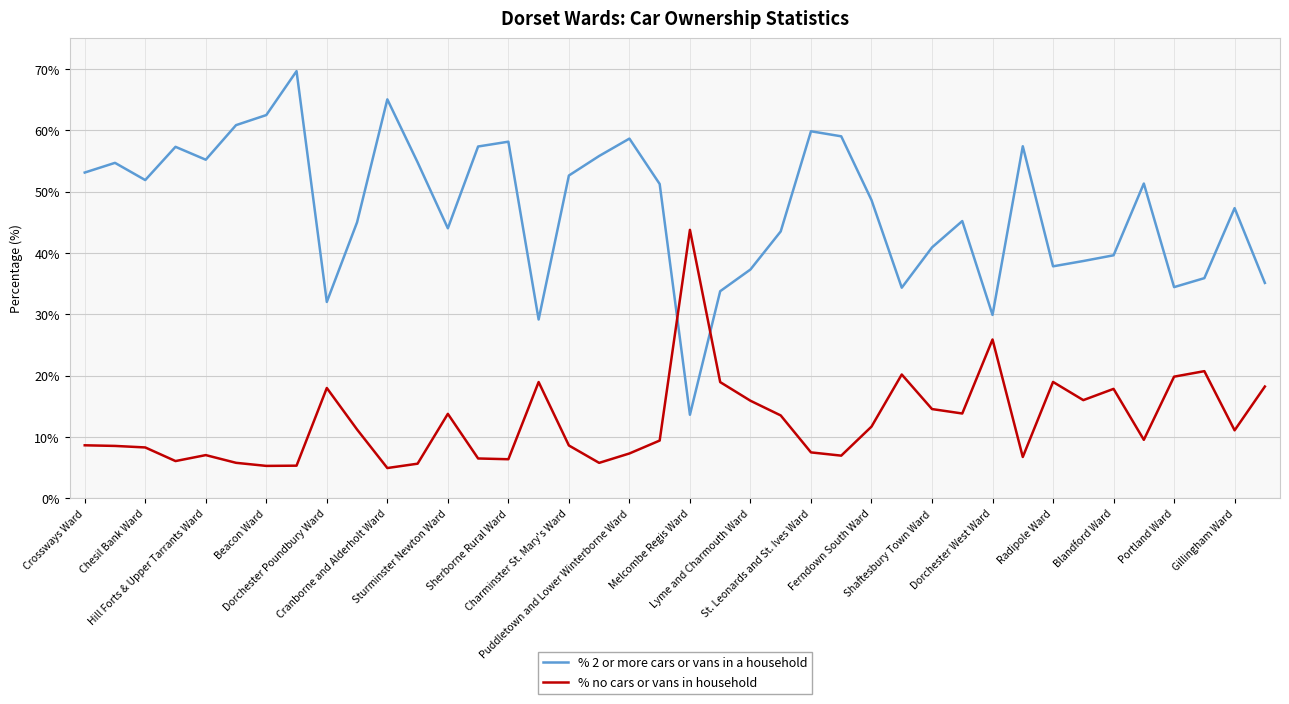

How many intersections are there between % 2 or more cars or vans in a household and % no cars or vans in household?

2